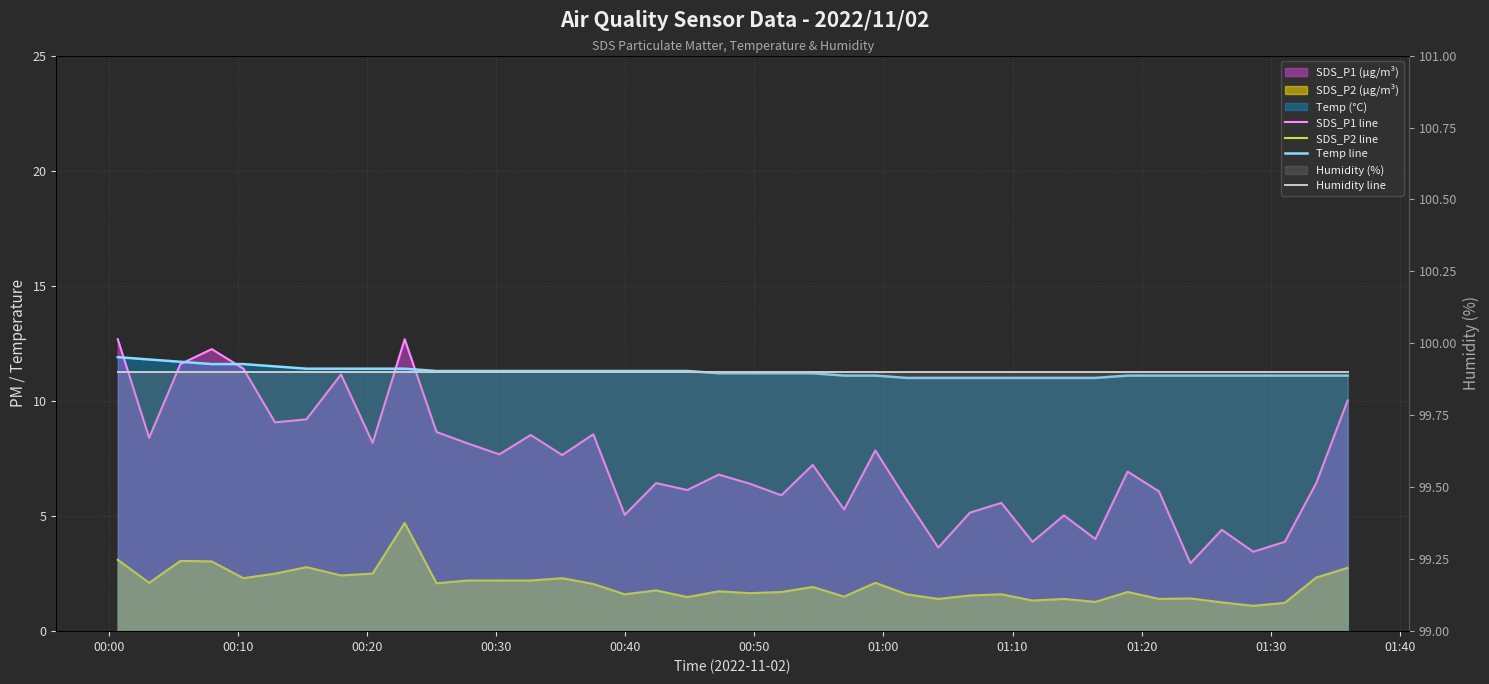

Which category has the highest value across all series?

00:00